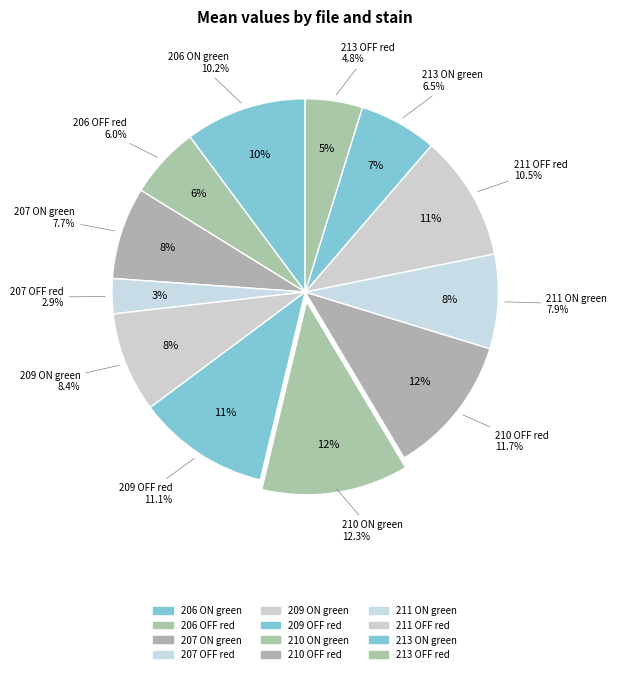

Which slice is the largest?

210 ON green